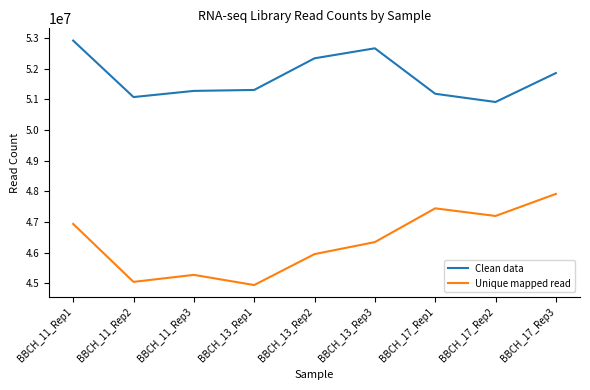

How many categories are shown in the chart?

9